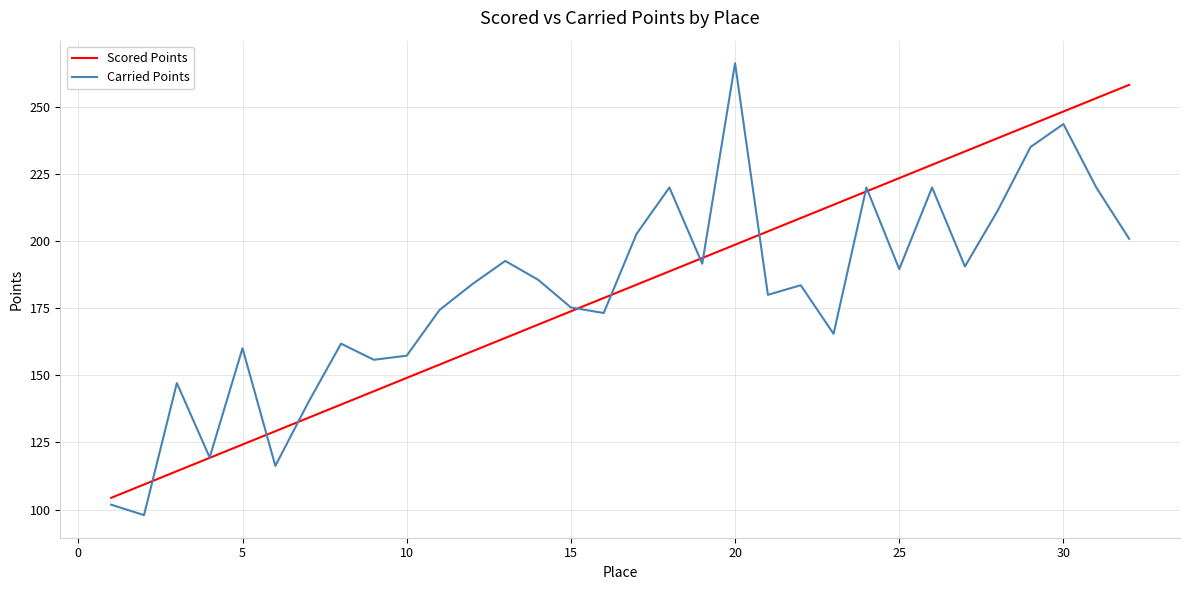

What is the sum of all Scored Points values?

5801.6